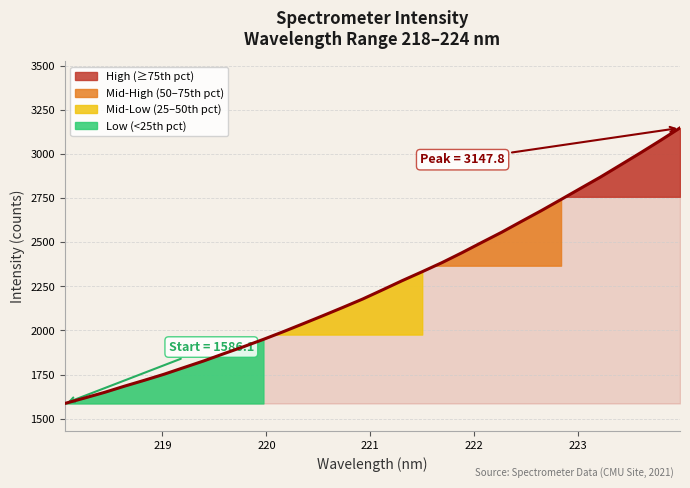

What is the value of the 4th point from the left?

1684.0